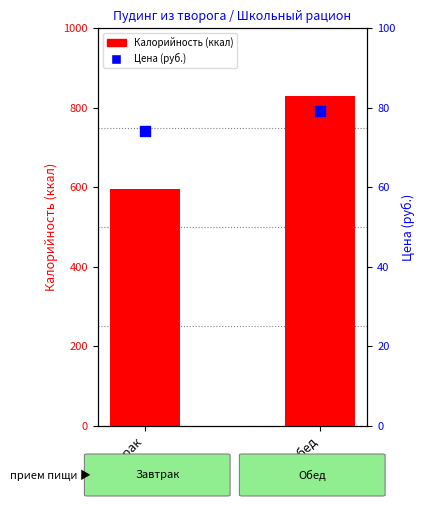

Which series has the widest spread of Y values?

Калорийность (ккал)